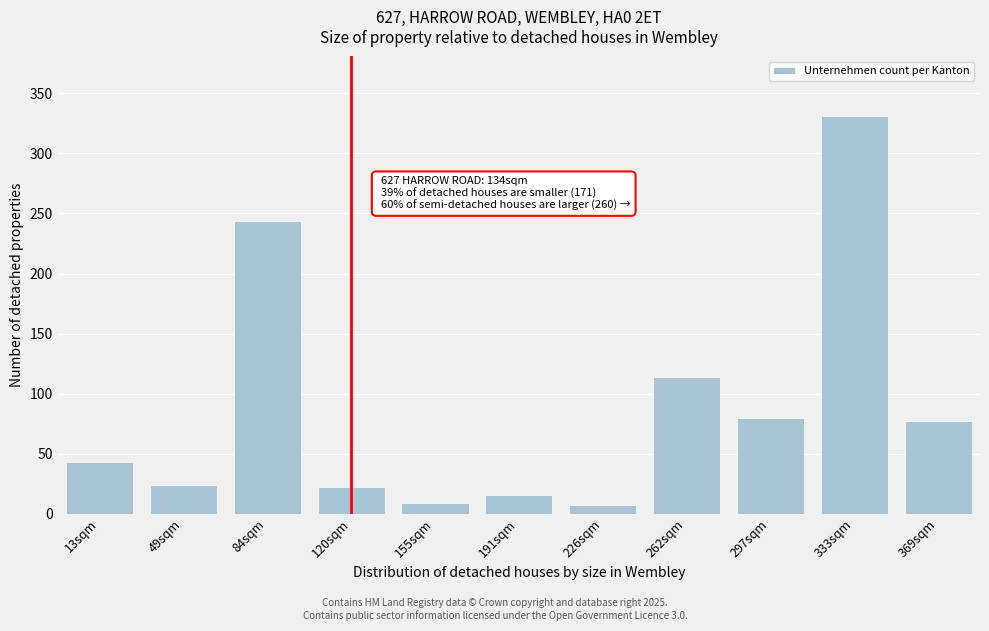

Reading right to left, transcribe all the data shown in this chart.

369sqm=77	333sqm=331	297sqm=80	262sqm=114	226sqm=7	191sqm=16	155sqm=9	120sqm=22	84sqm=244	49sqm=24	13sqm=43